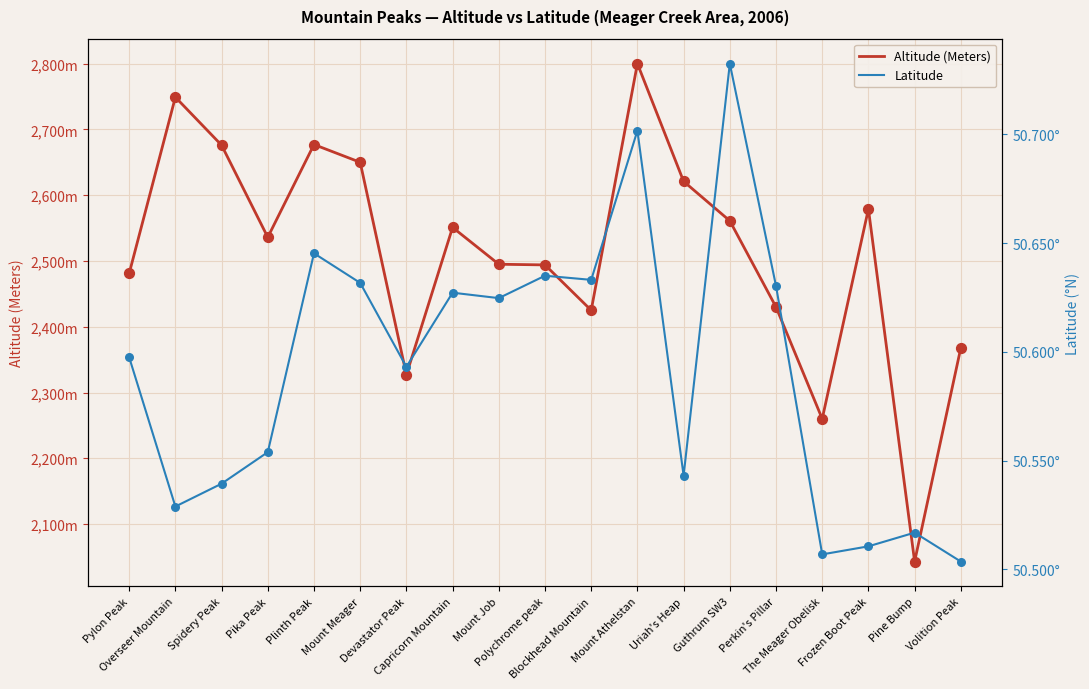

At which category is the sum across all series the highest?

Mount Athelstan